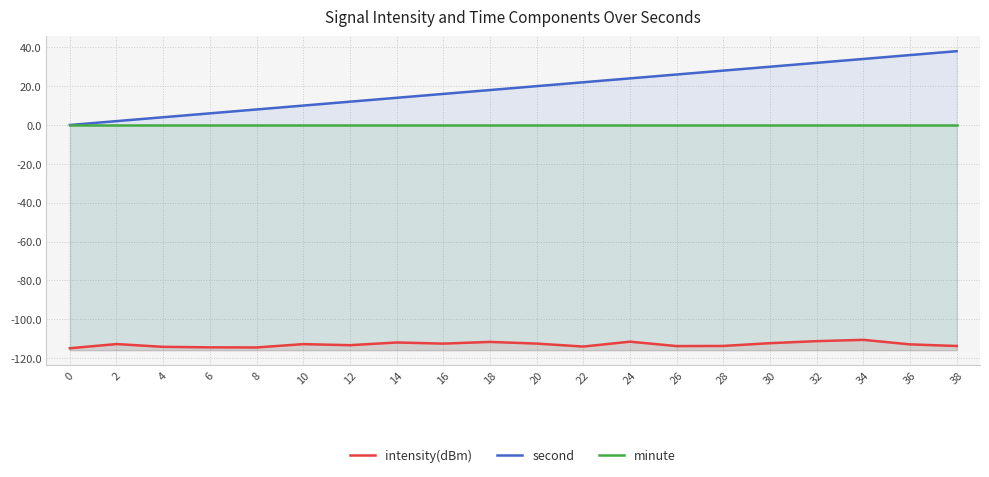

True or false: intensity(dBm) and minute intersect in this chart.

False